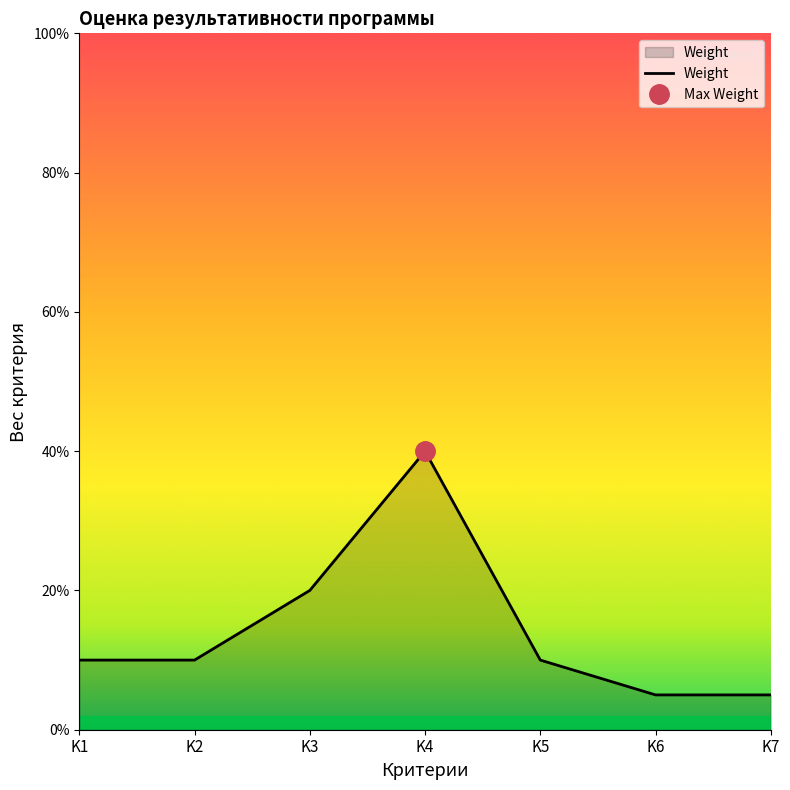

How many lines are shown in the chart?

1